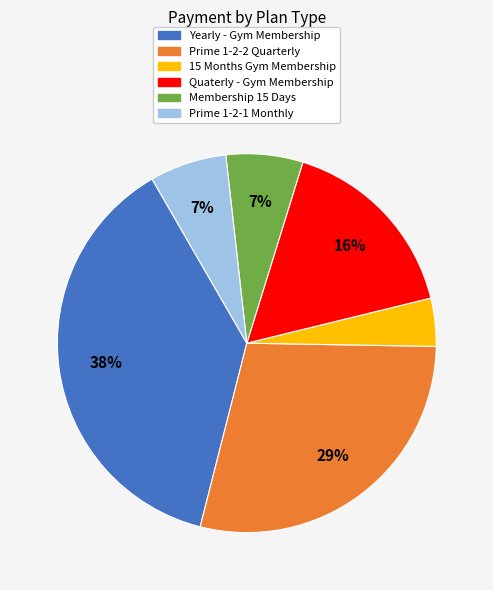

Which category has the biggest portion of the pie?

Yearly - Gym Membership